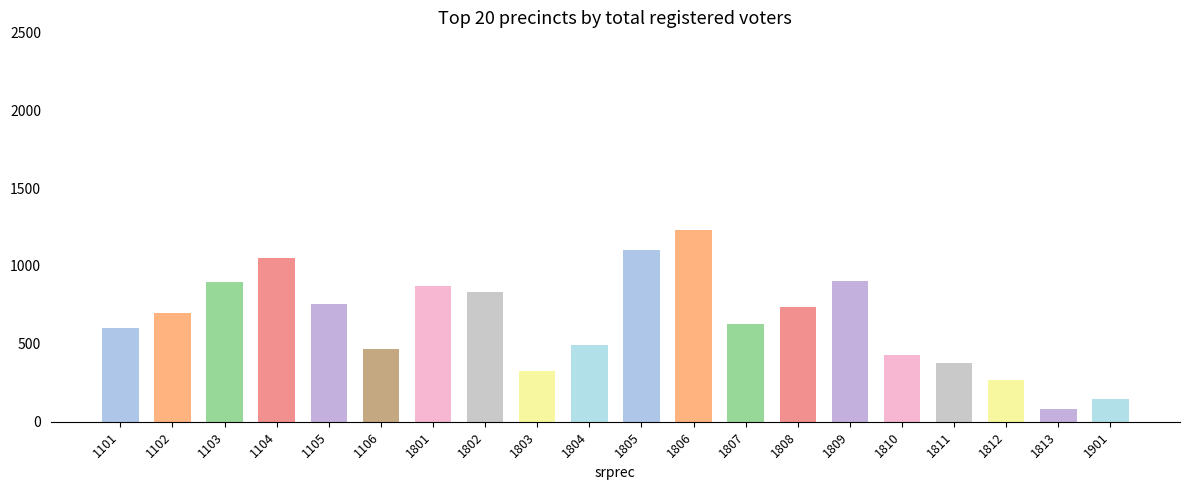

What is the difference between the values at 1803 and 1801?

543